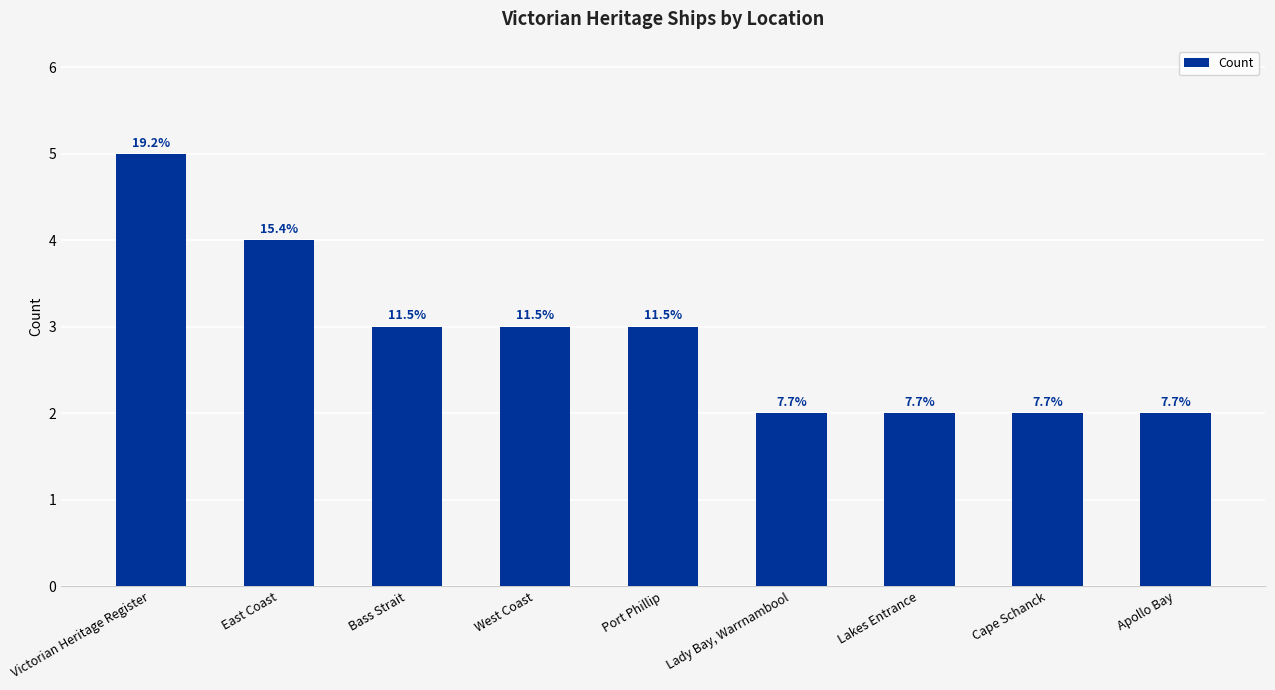

Are the bars horizontal?

No